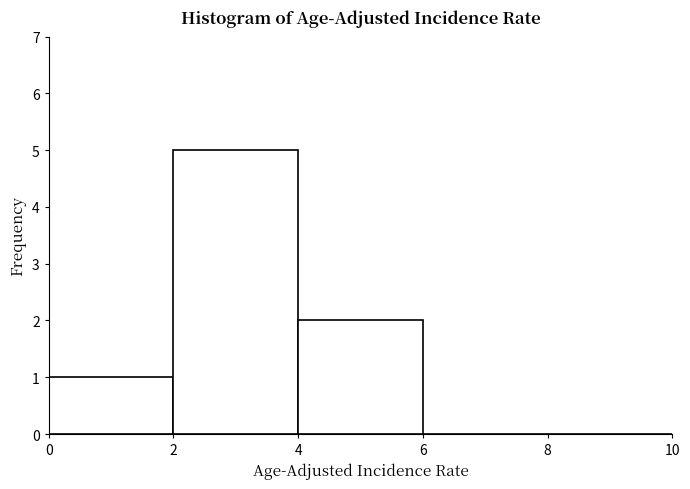

Reading left to right, transcribe this chart: for each bar, give the range it covers on the x-axis and its height. The values are not printed on the chart, so give them approximately, as read against the axis.

0 to 2: 1
2 to 4: 5
4 to 6: 2
6 to 8: 0
8 to 10: 0